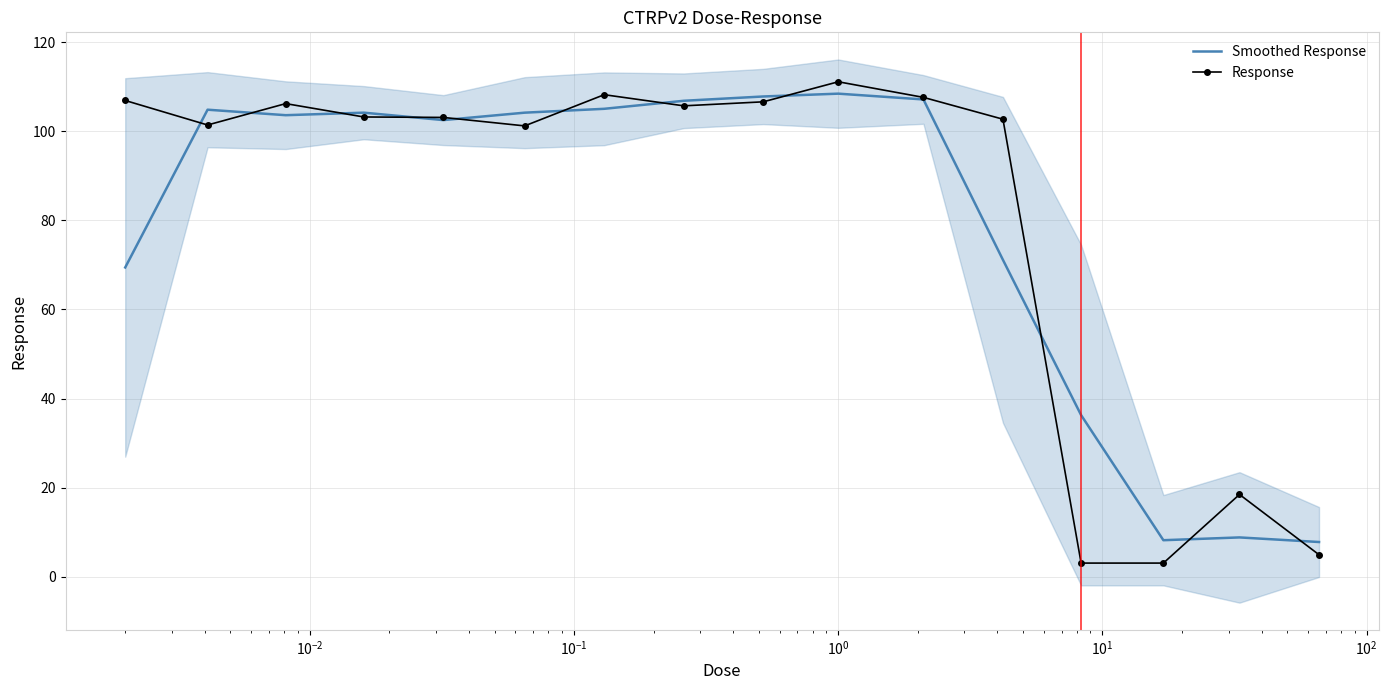

What are all the series names shown in the legend?

Smoothed Response, Response